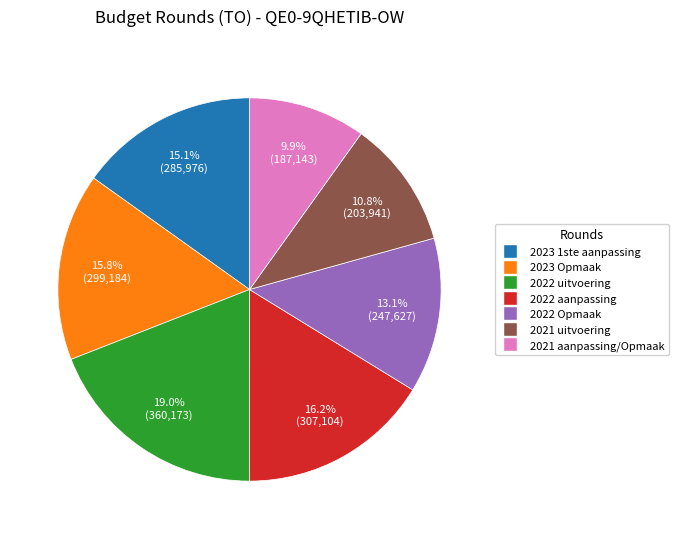

What is the largest slice in the pie chart?

2022 uitvoering